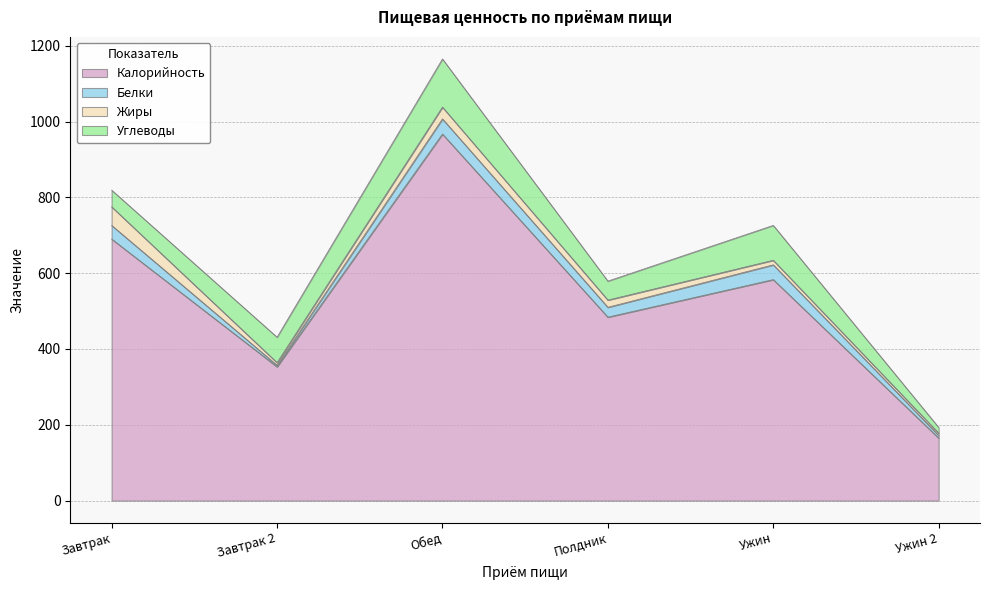

The Жиры series shows 3 at Ужин. True or false?

False